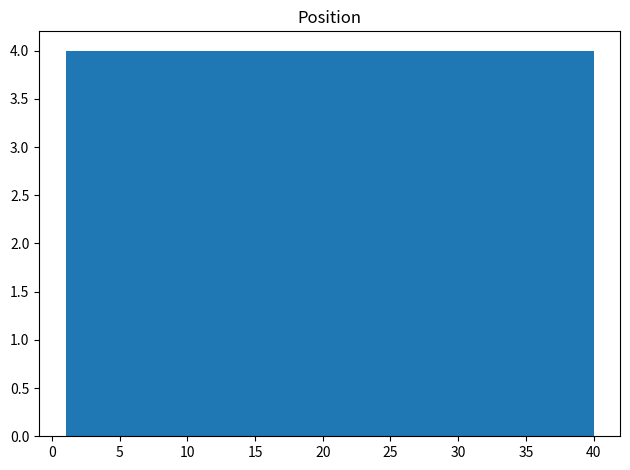

Reading left to right, list every bar in this chart as the range it spans on the x-axis followed by its height. Neither the bar edges nor the heights are printed on the chart, so give them approximately, as read against the axes.

1.0 to 4.9: 4
4.9 to 8.8: 4
8.8 to 12.7: 4
12.7 to 16.6: 4
16.6 to 20.5: 4
20.5 to 24.4: 4
24.4 to 28.3: 4
28.3 to 32.2: 4
32.2 to 36.1: 4
36.1 to 40.0: 4